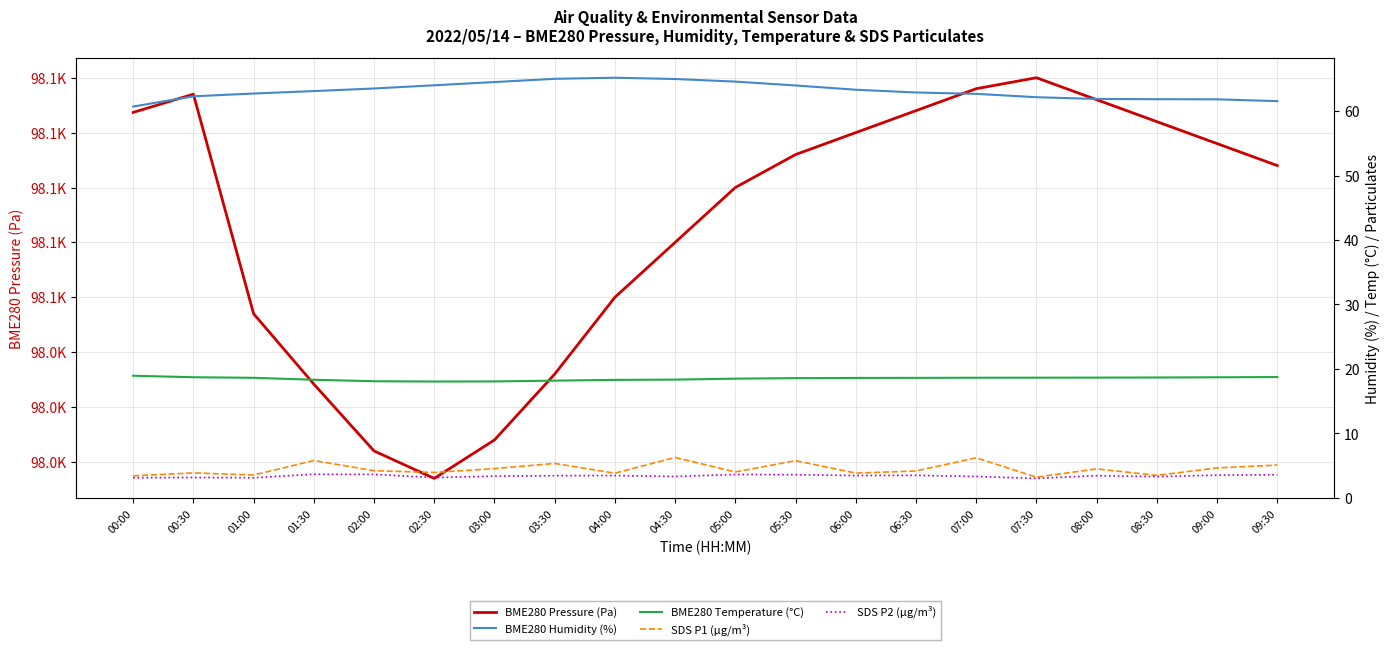

What are all the series names shown in the legend?

BME280 Pressure (Pa), BME280 Humidity (%), BME280 Temperature (°C), SDS P1 (µg/m³), SDS P2 (µg/m³)